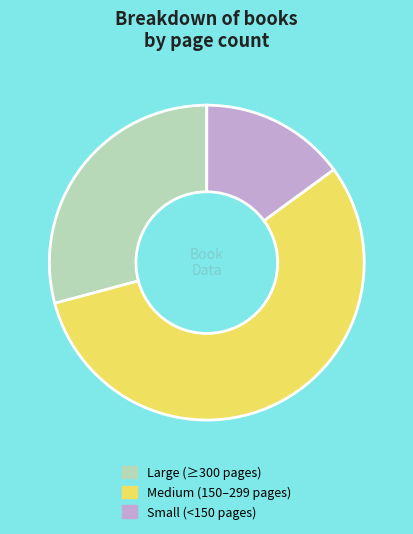

Is the sum of Medium (150–299 pages) and Small (<150 pages) greater than half?

Yes